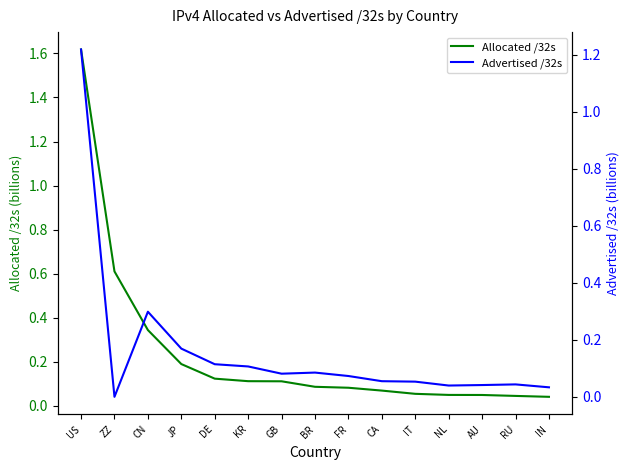

Rank the series at FR from lowest to highest value.

Advertised /32s, Allocated /32s